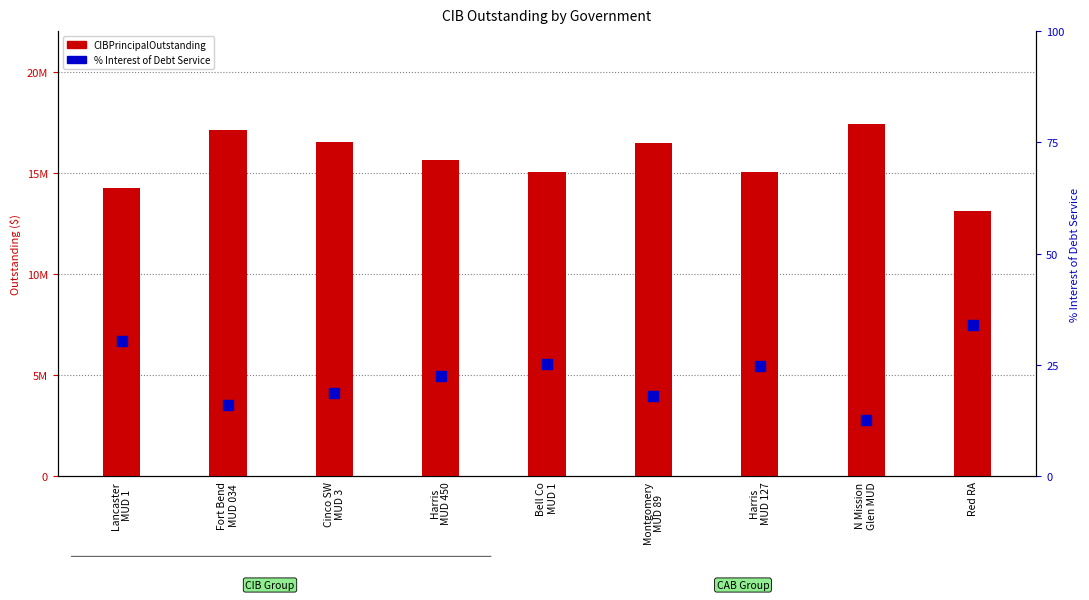

Is the value of CIBPrincipalOutstanding at Fort Bend
MUD 034 greater than the value of % Interest of Debt Service at Fort Bend
MUD 034?

Yes